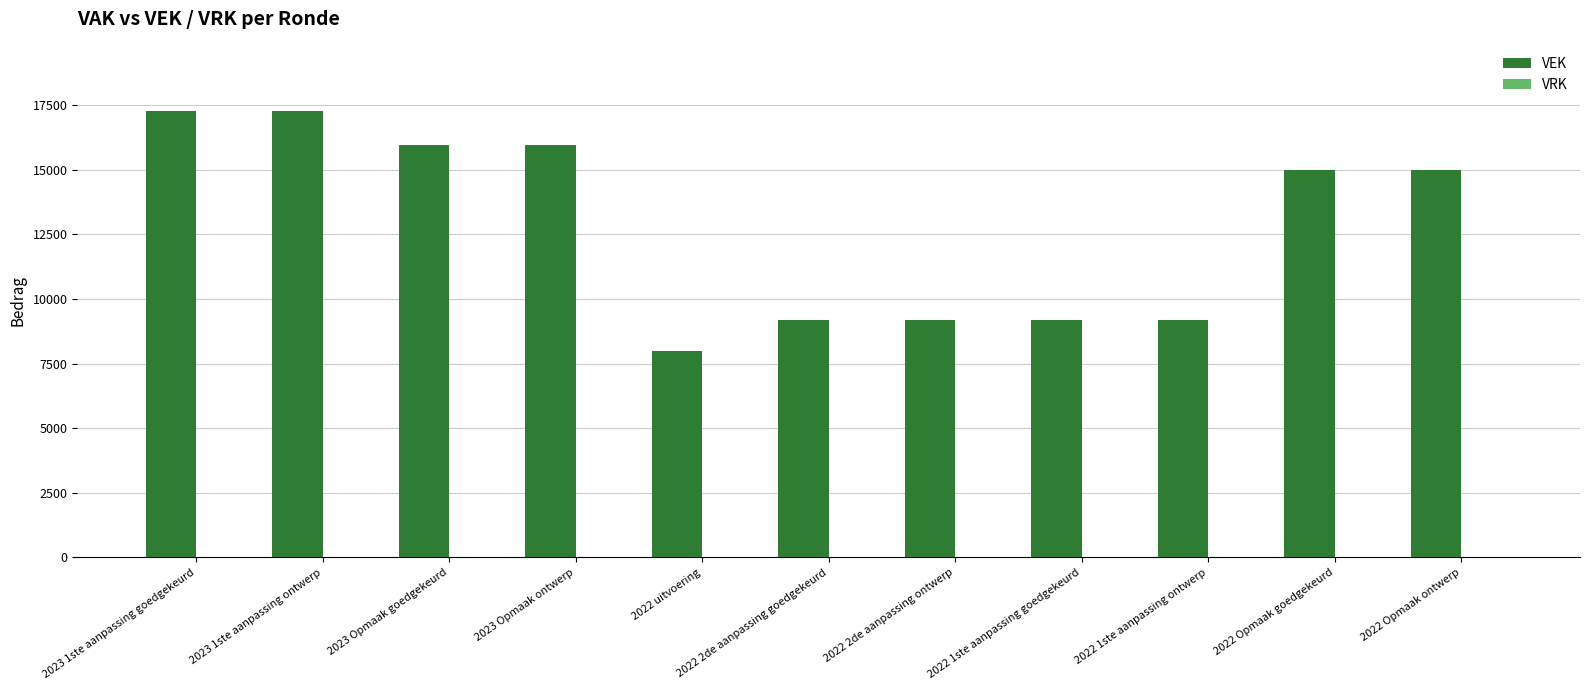

What is the smallest value displayed?

8001